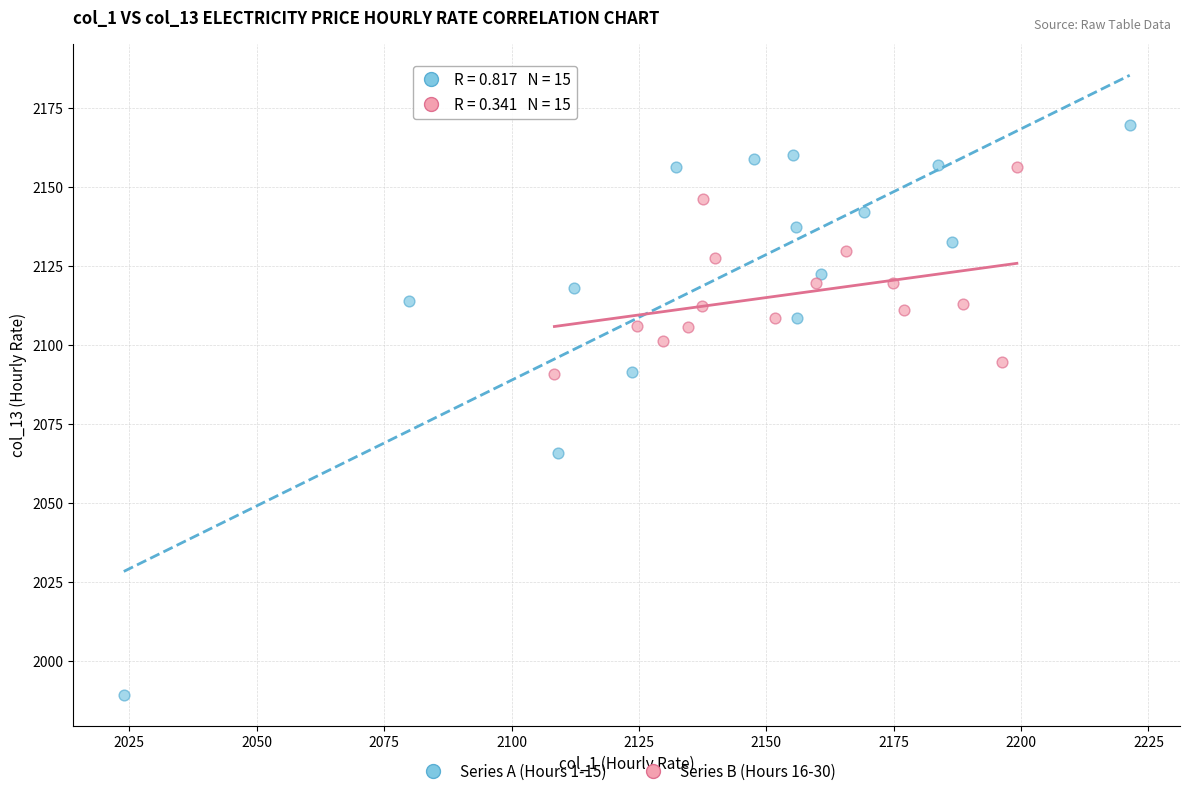

Which series has the largest Y range (max minus min)?

Series A (Hours 1-15)